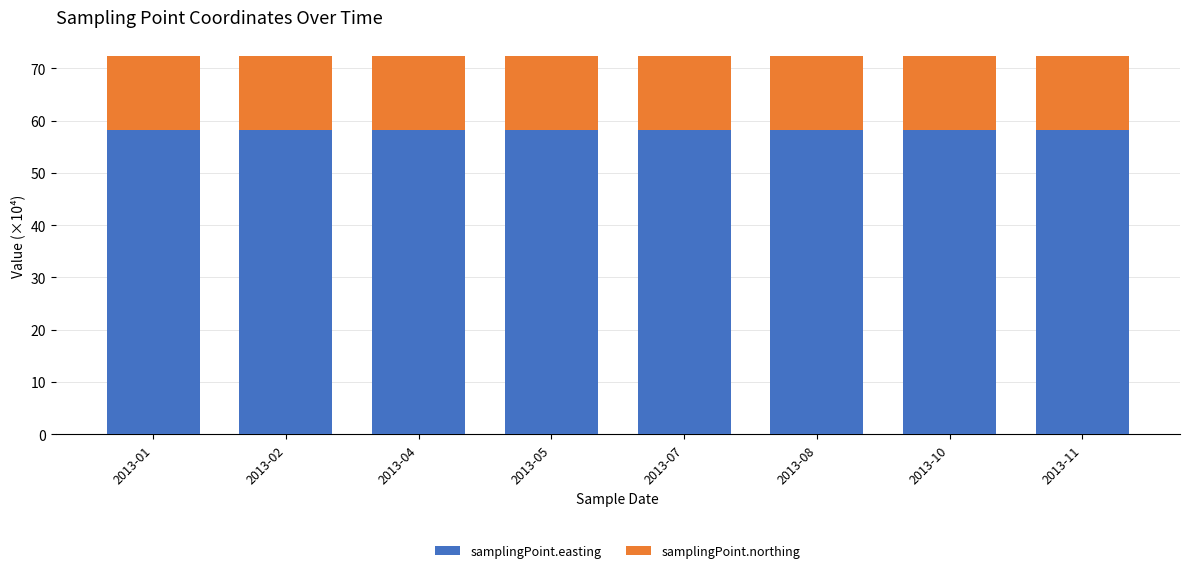

What is the maximum value for samplingPoint.easting?

58.1